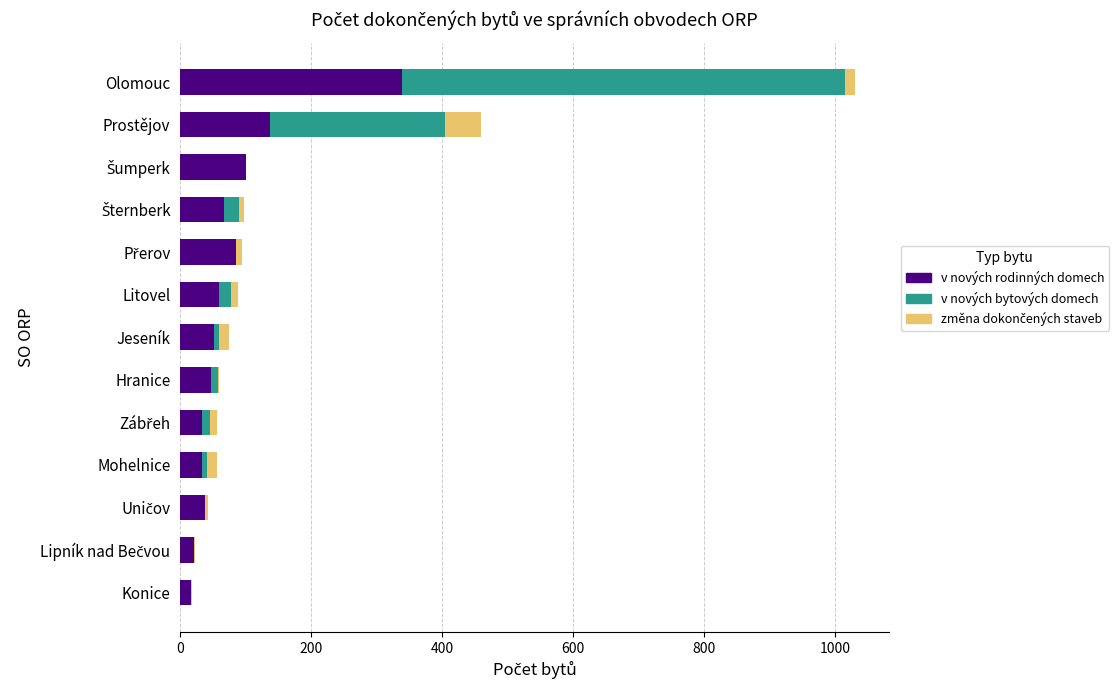

At which category is the sum across all series the highest?

Olomouc